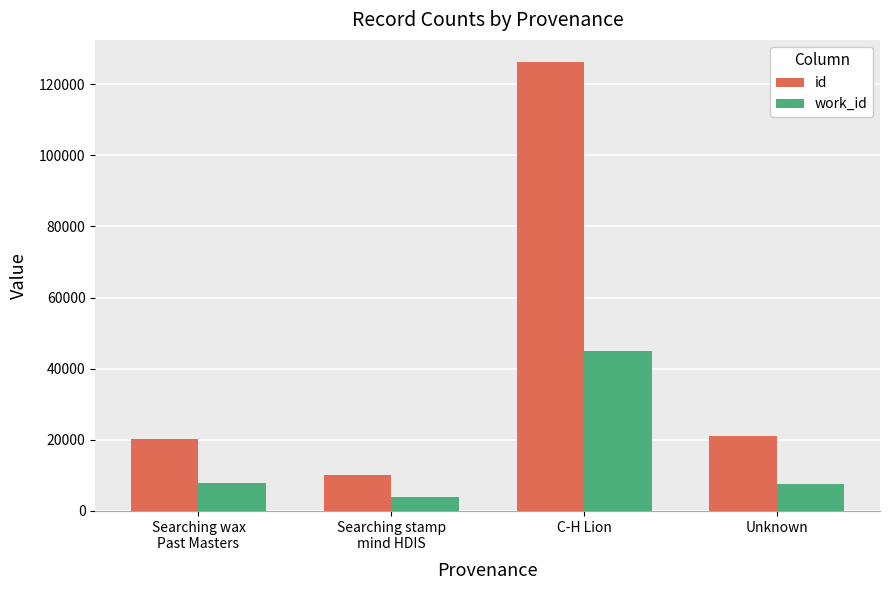

What is the label of the 4th bar from the left?

Unknown